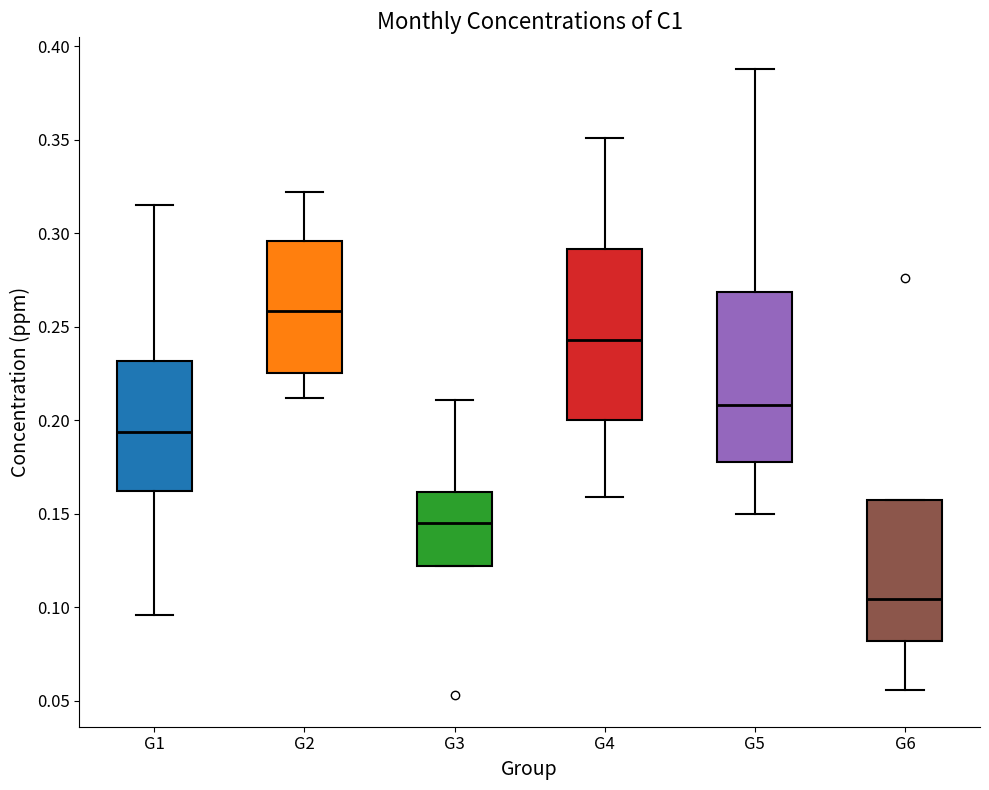

Which box's median line is the highest?

G2